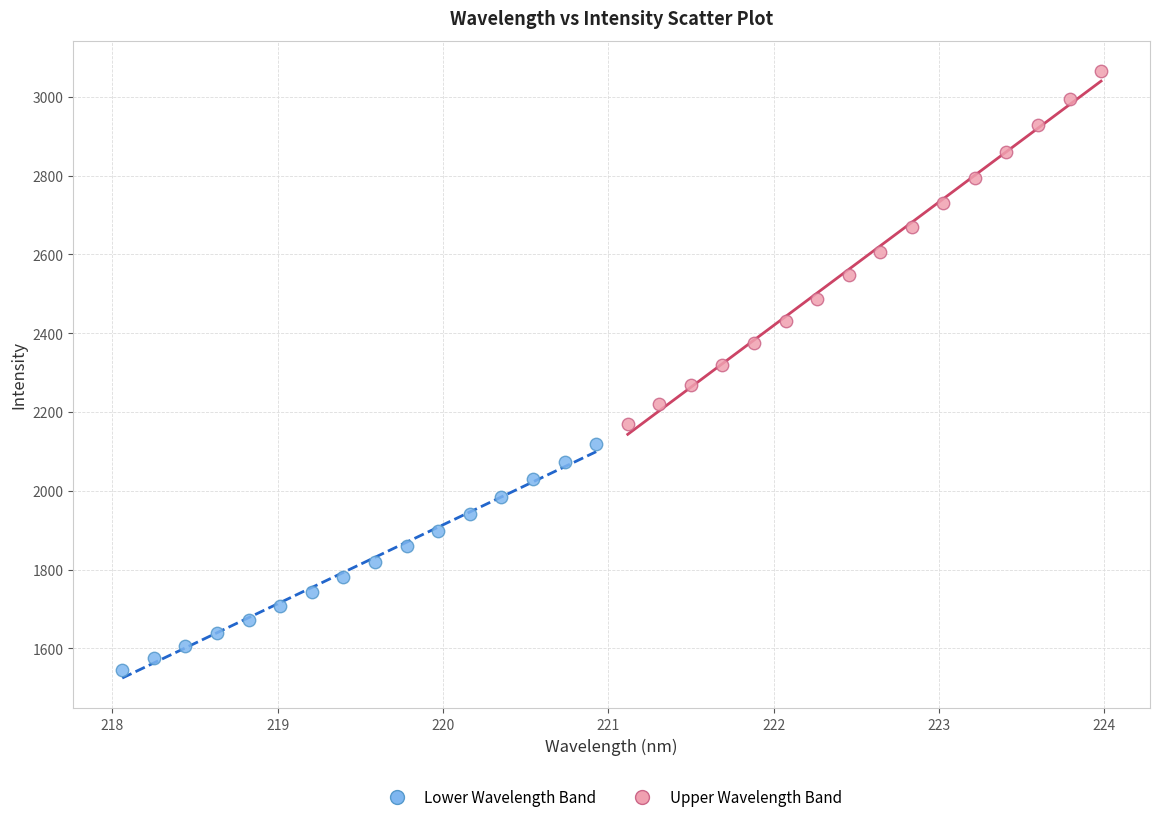

Which series reaches the maximum Y coordinate?

Upper Wavelength Band